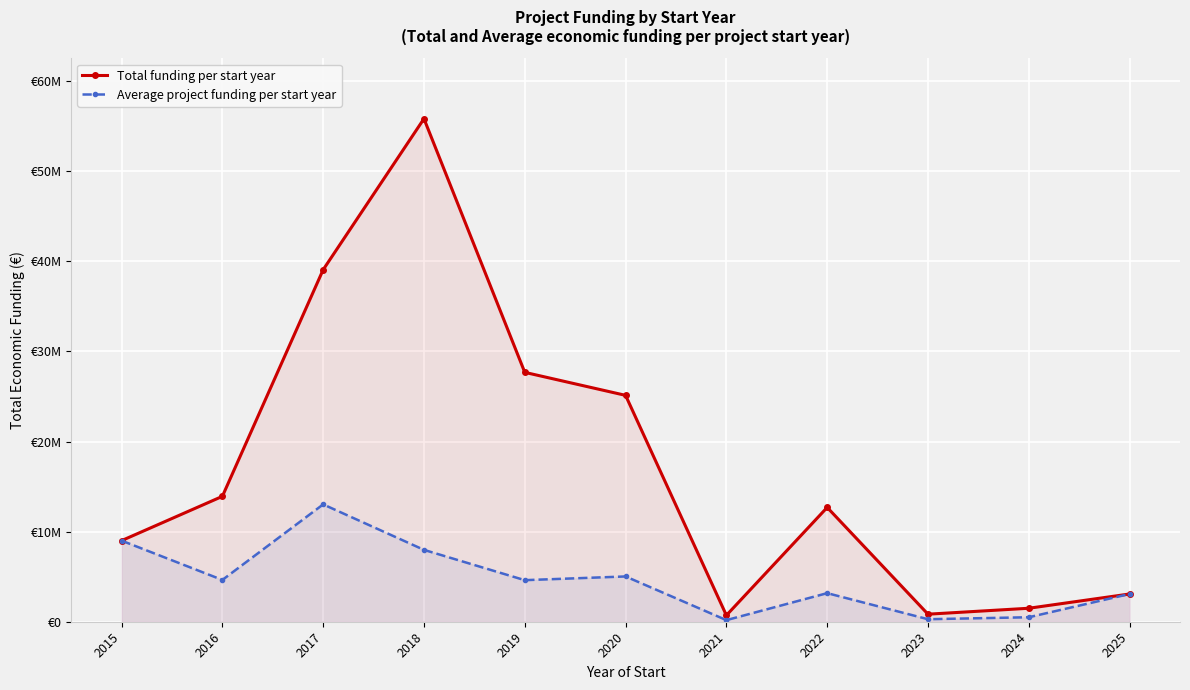

What are all the series names shown in the legend?

Total funding per start year, Average project funding per start year